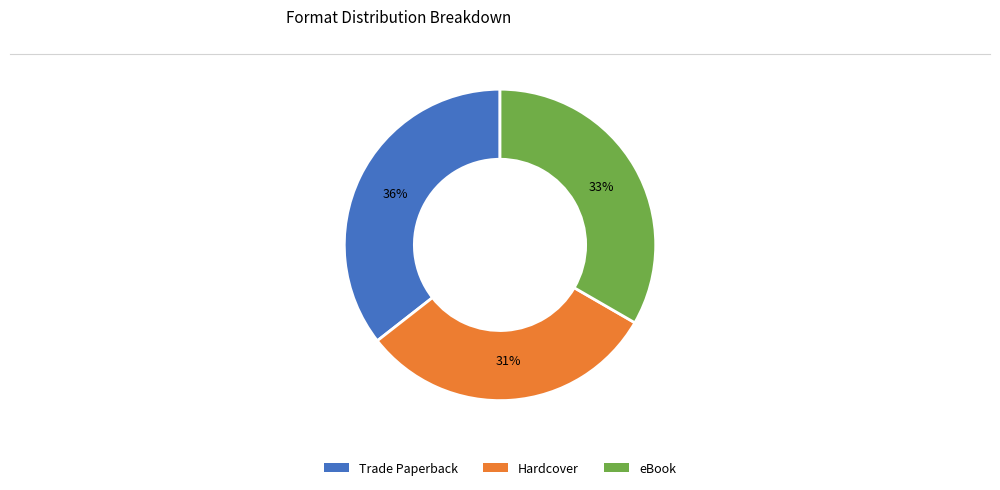

What is the largest slice in the pie chart?

Trade Paperback